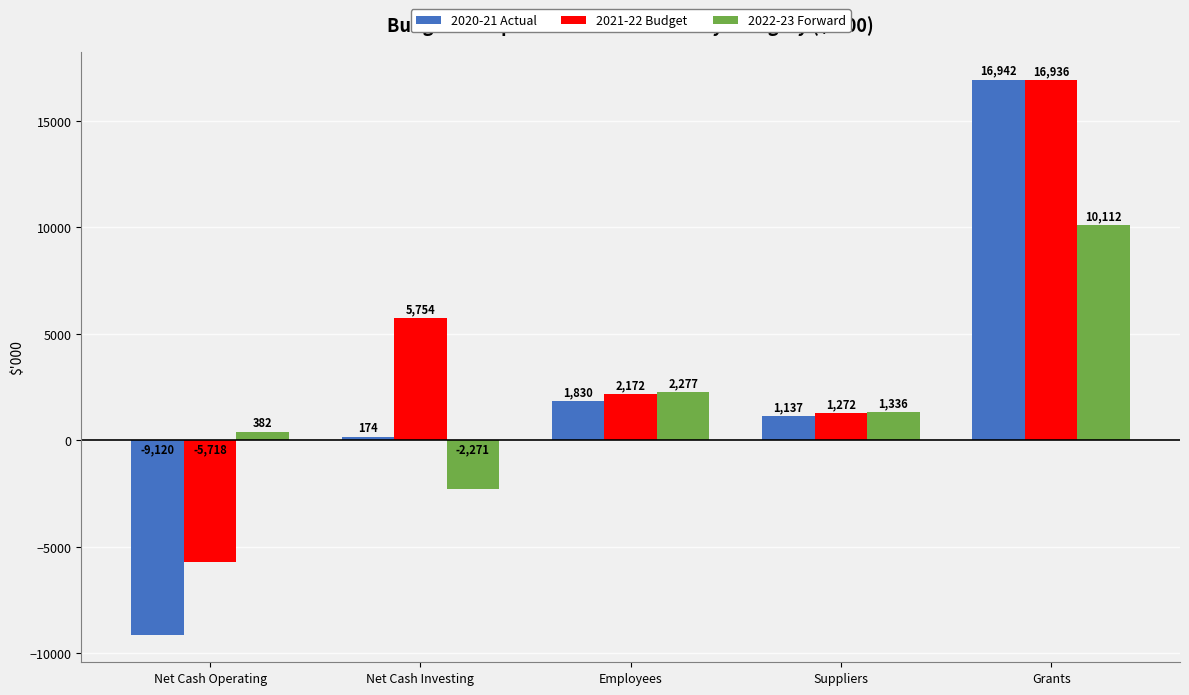

What is the value of the 2021-22 Budget bar at the 4th from the left?

1272